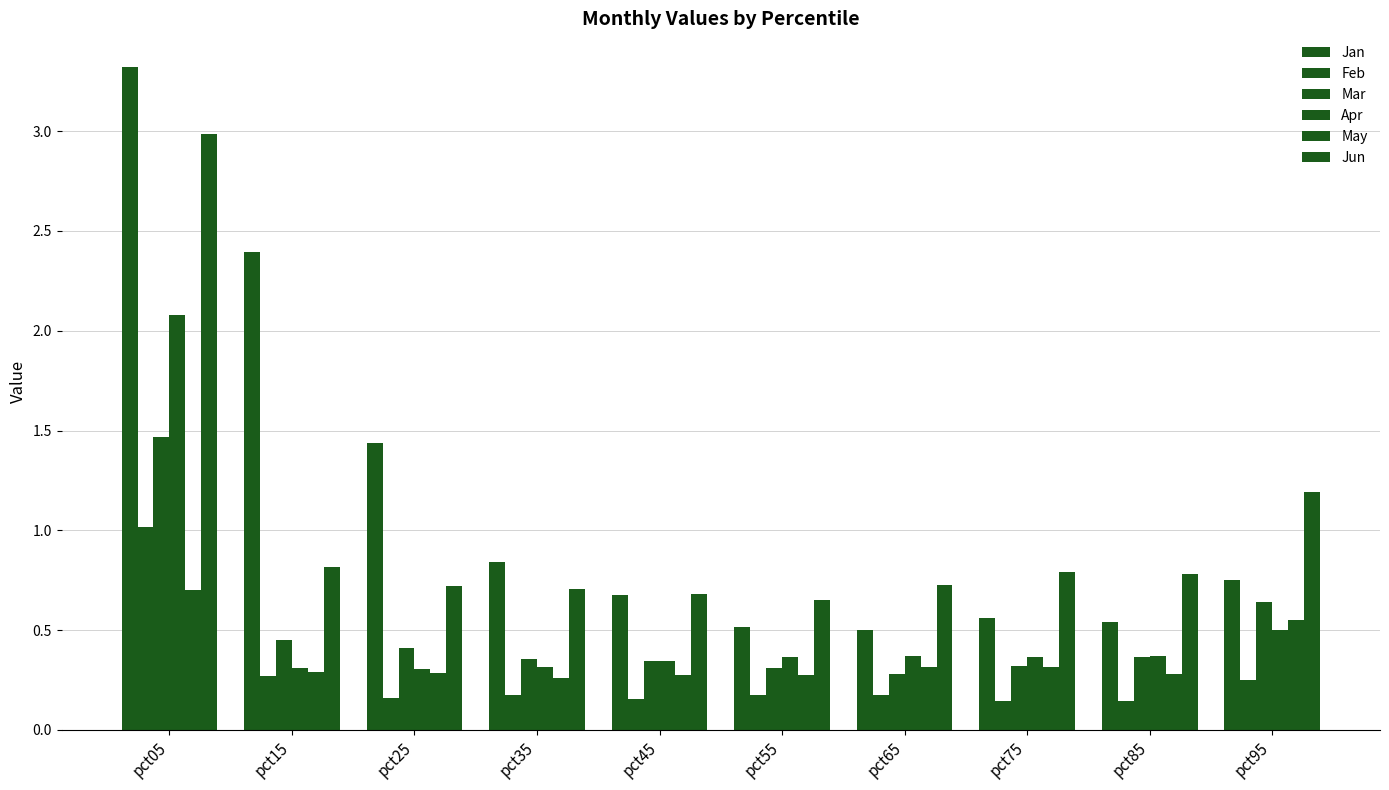

Is the value of Apr at pct15 greater than the value of Jun at pct65?

No